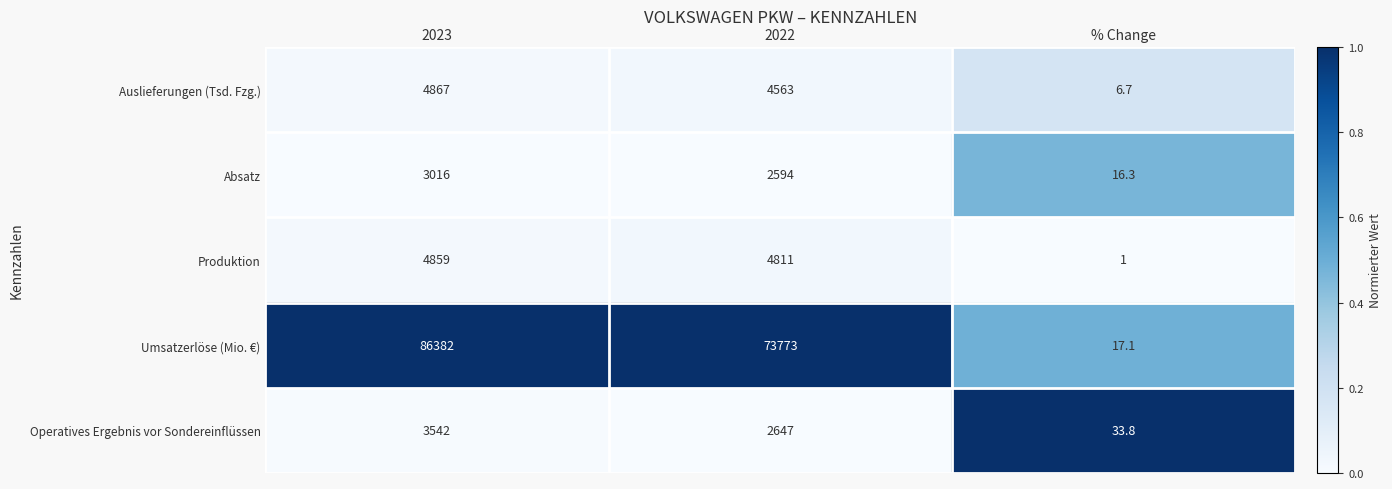

How many categories are shown in the chart?

3